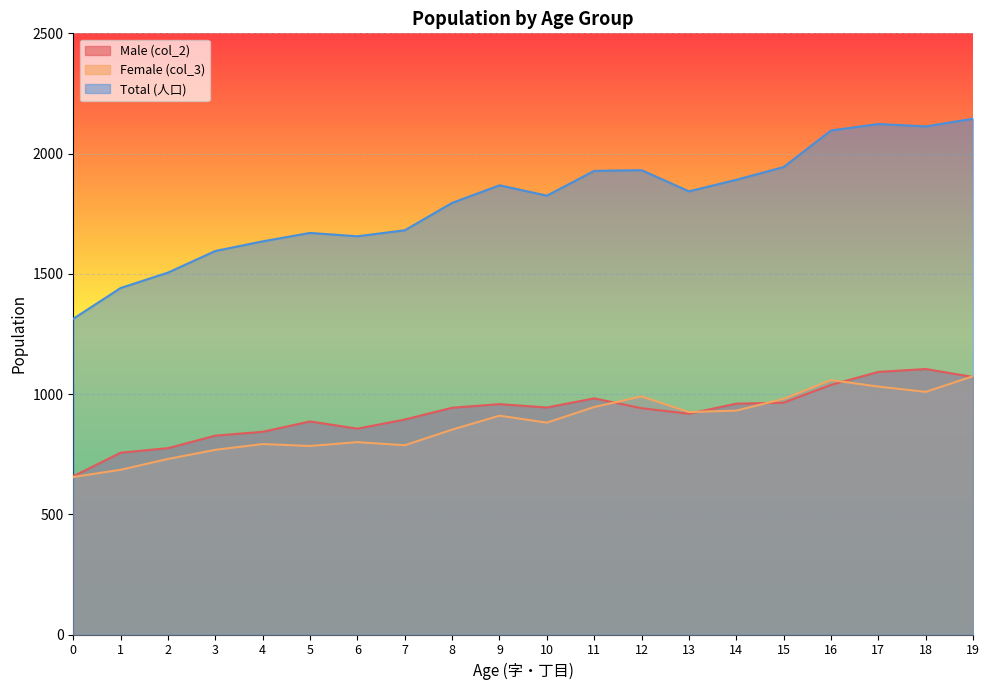

What is the sum of the Female (col_3) values at 9 and 11?

1856